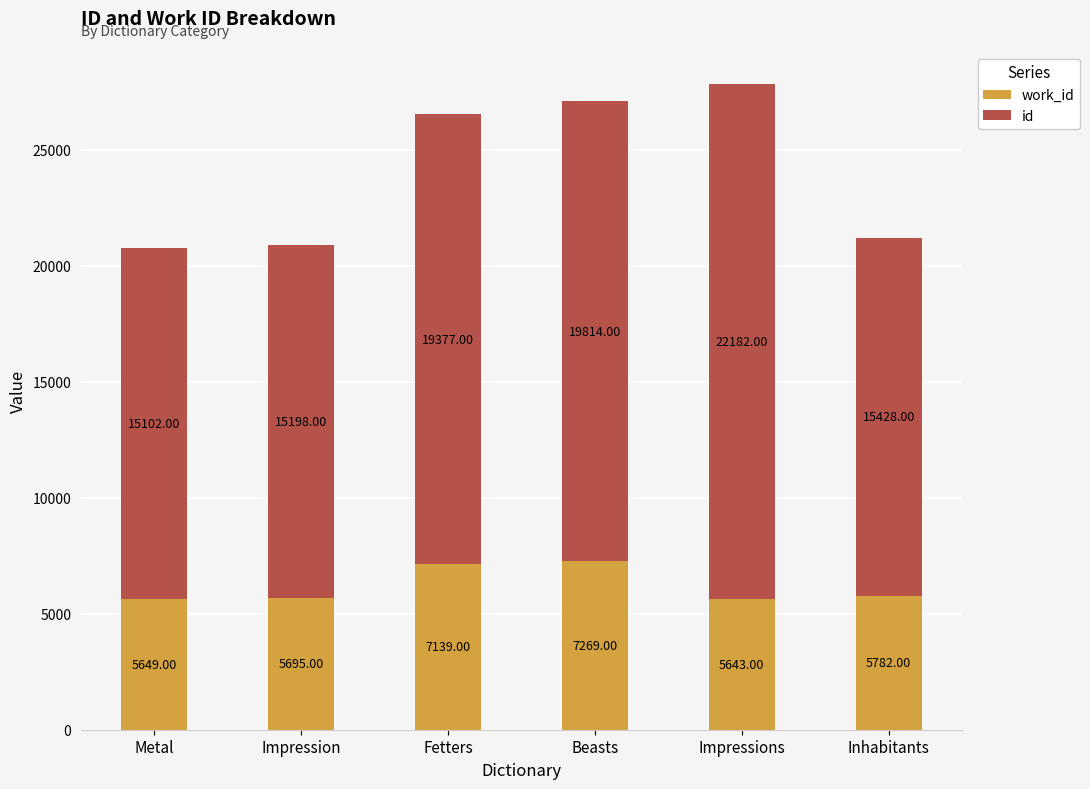

How many bars are there in total?

6